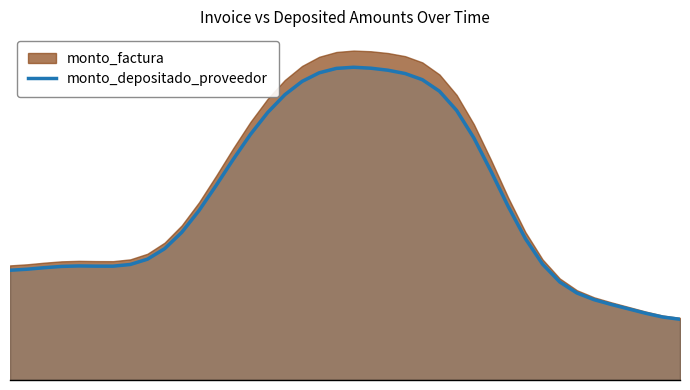

What is the value of the 24th point from the left?

7844310.8